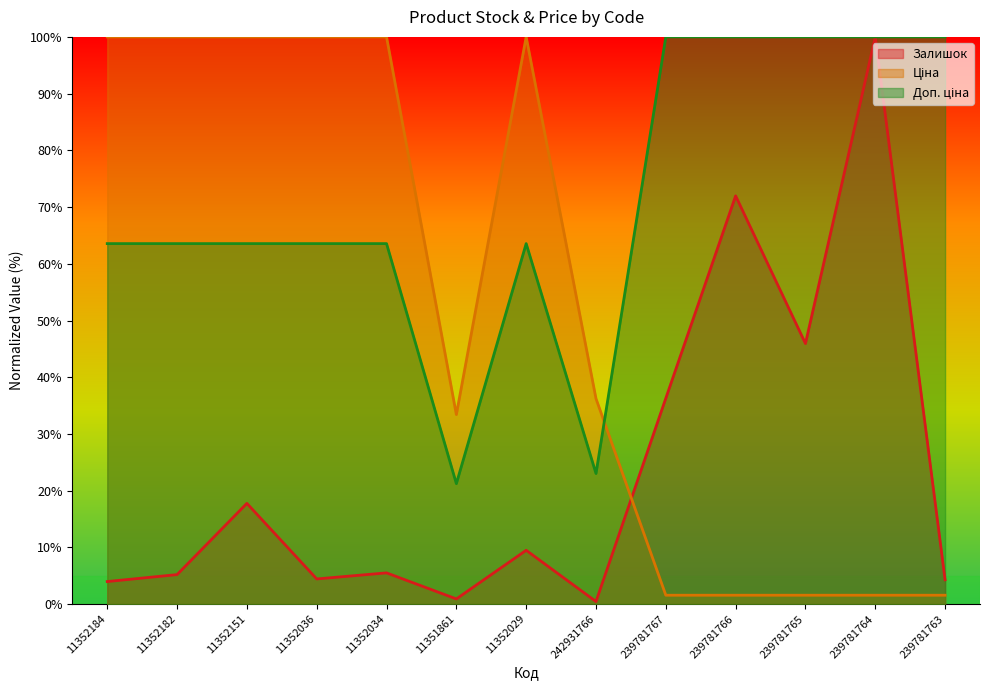

At which label does Доп. ціна first exceed 63?

11352184